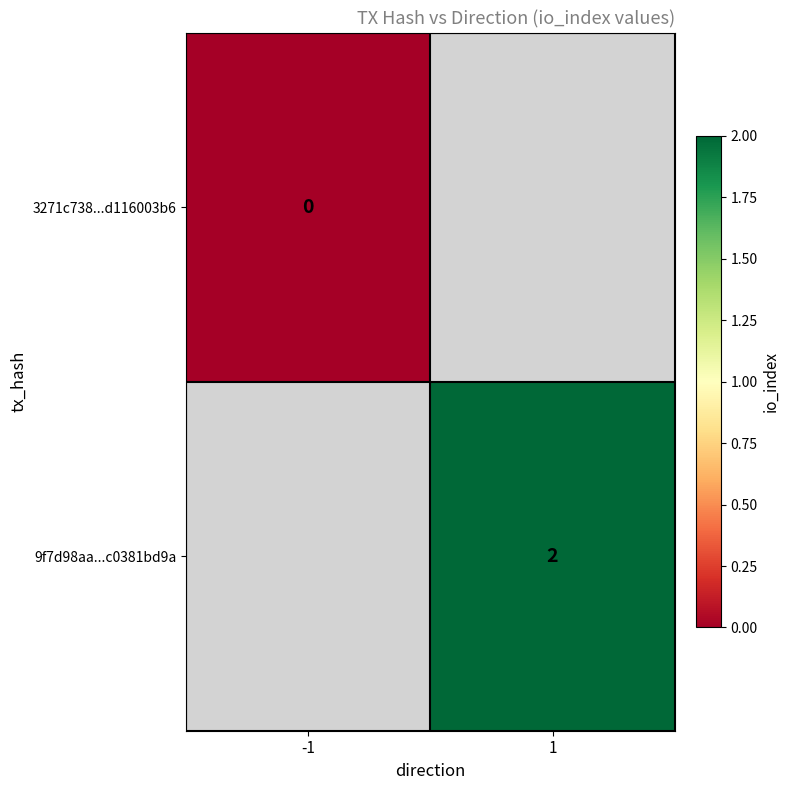

What is the maximum value shown in the chart?

2.0